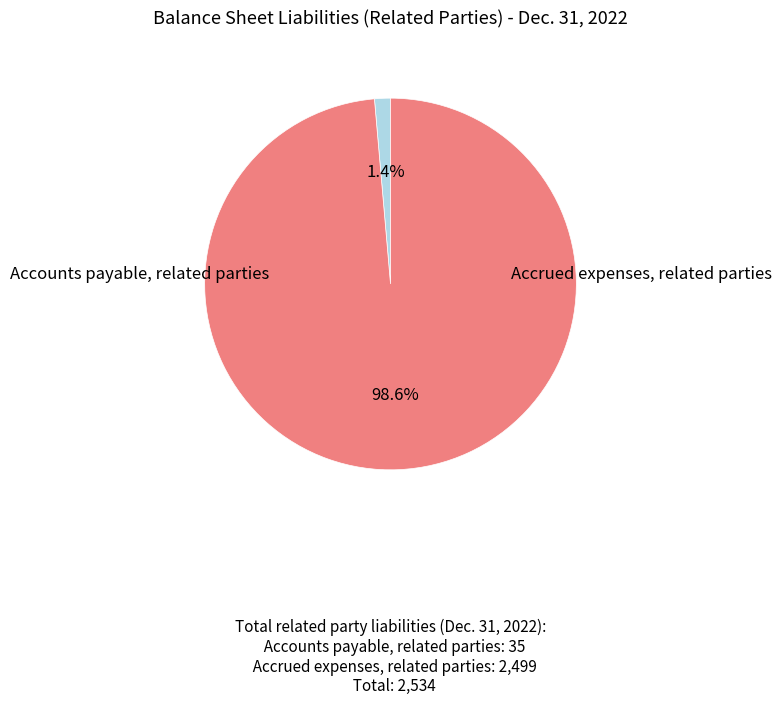

Does any single category account for the majority?

Yes